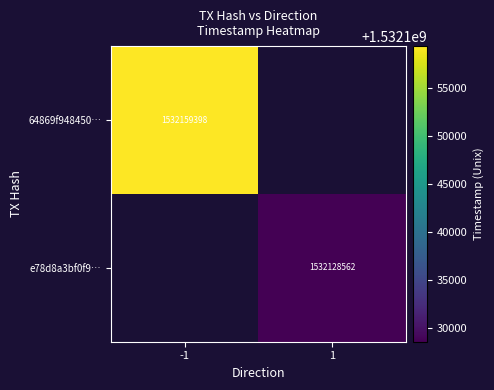

At which category does the chart reach its minimum across all series?

1